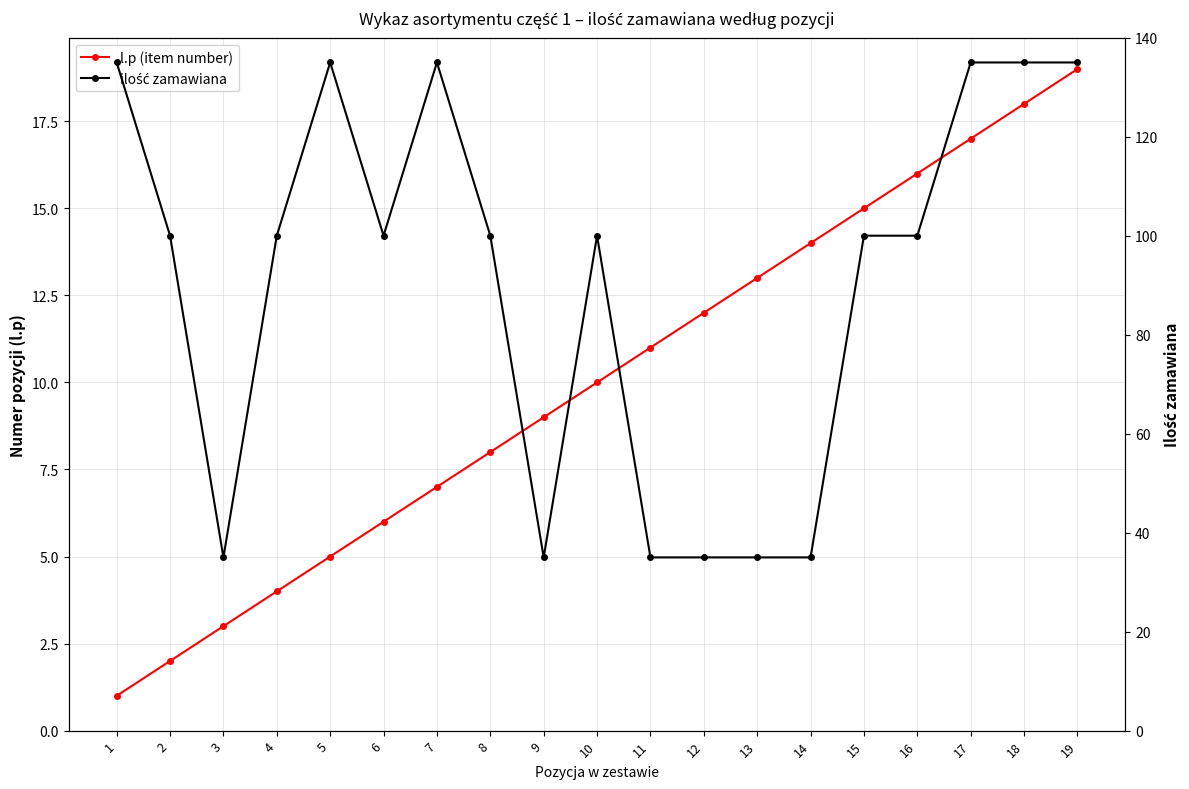

At 3, list the series in order from smallest to largest.

l.p (item number), ilość zamawiana